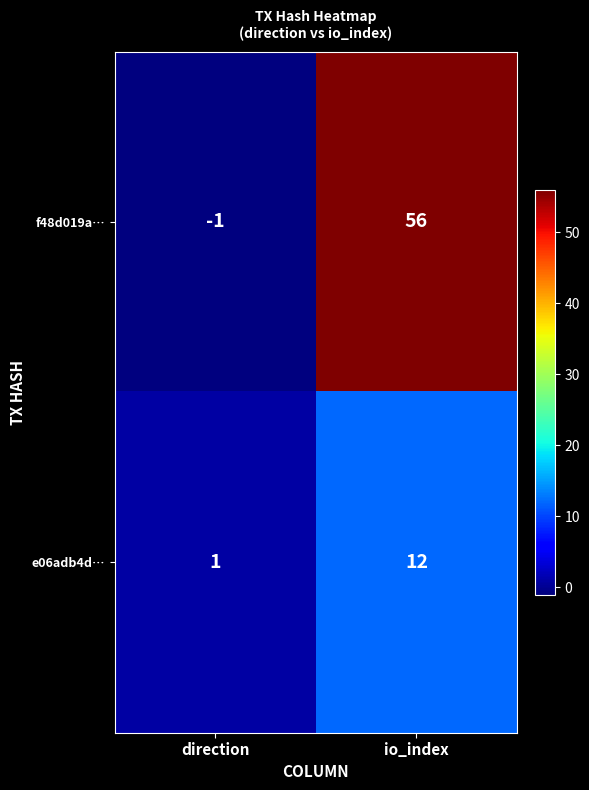

At which category is the sum across all series the highest?

io_index